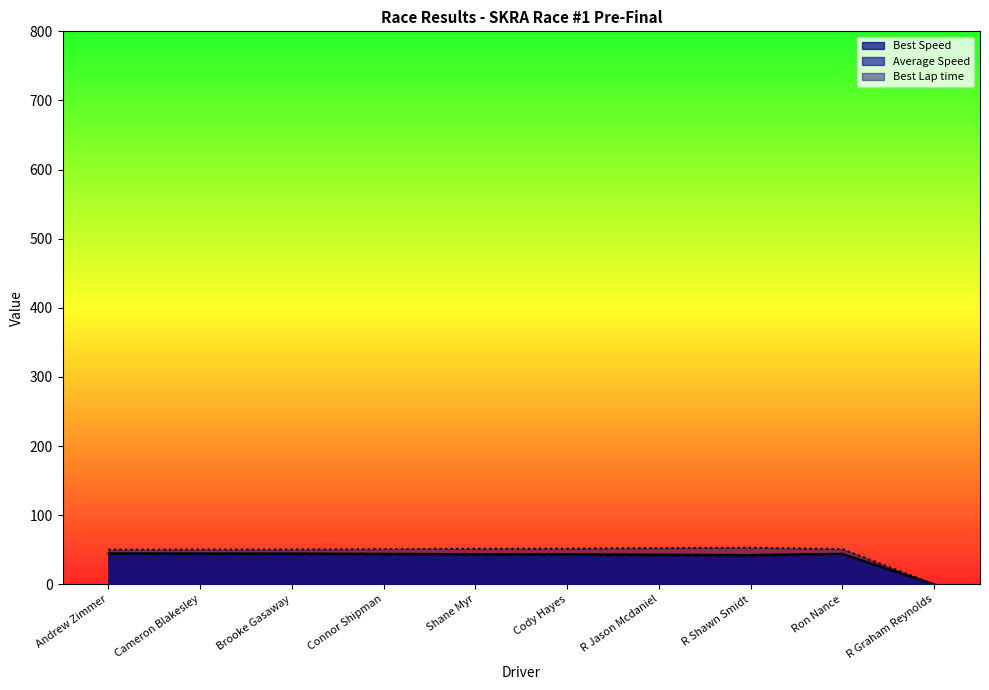

What are all the series names shown in the legend?

Best Speed, Average Speed, Best Lap time